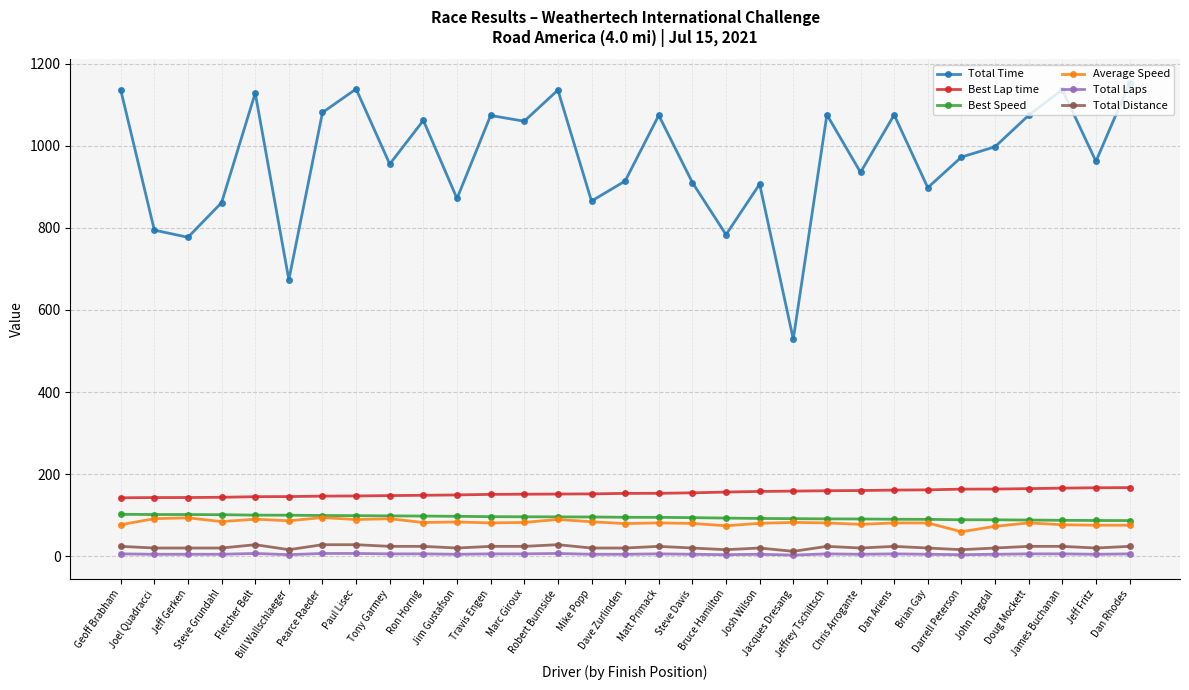

What is the label of the 23rd point from the right?

Tony Garmey